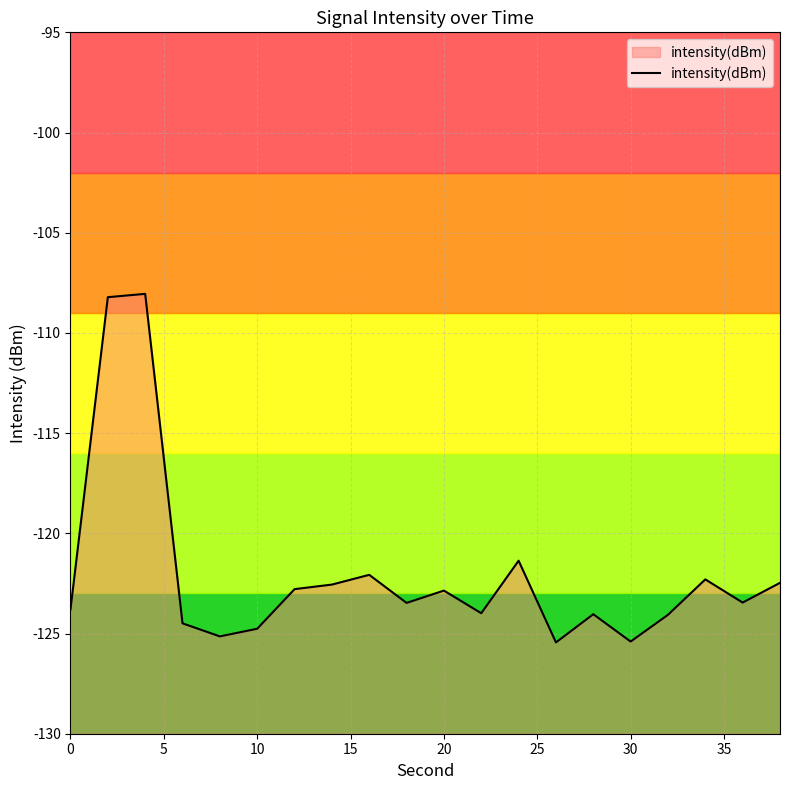

The chart shows a value of -216.9 at 10. True or false?

False